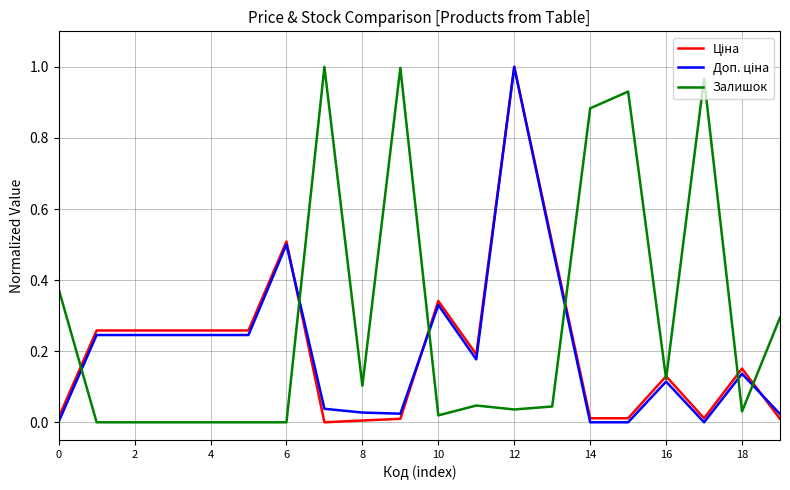

Which series has the largest total across all categories?

Залишок